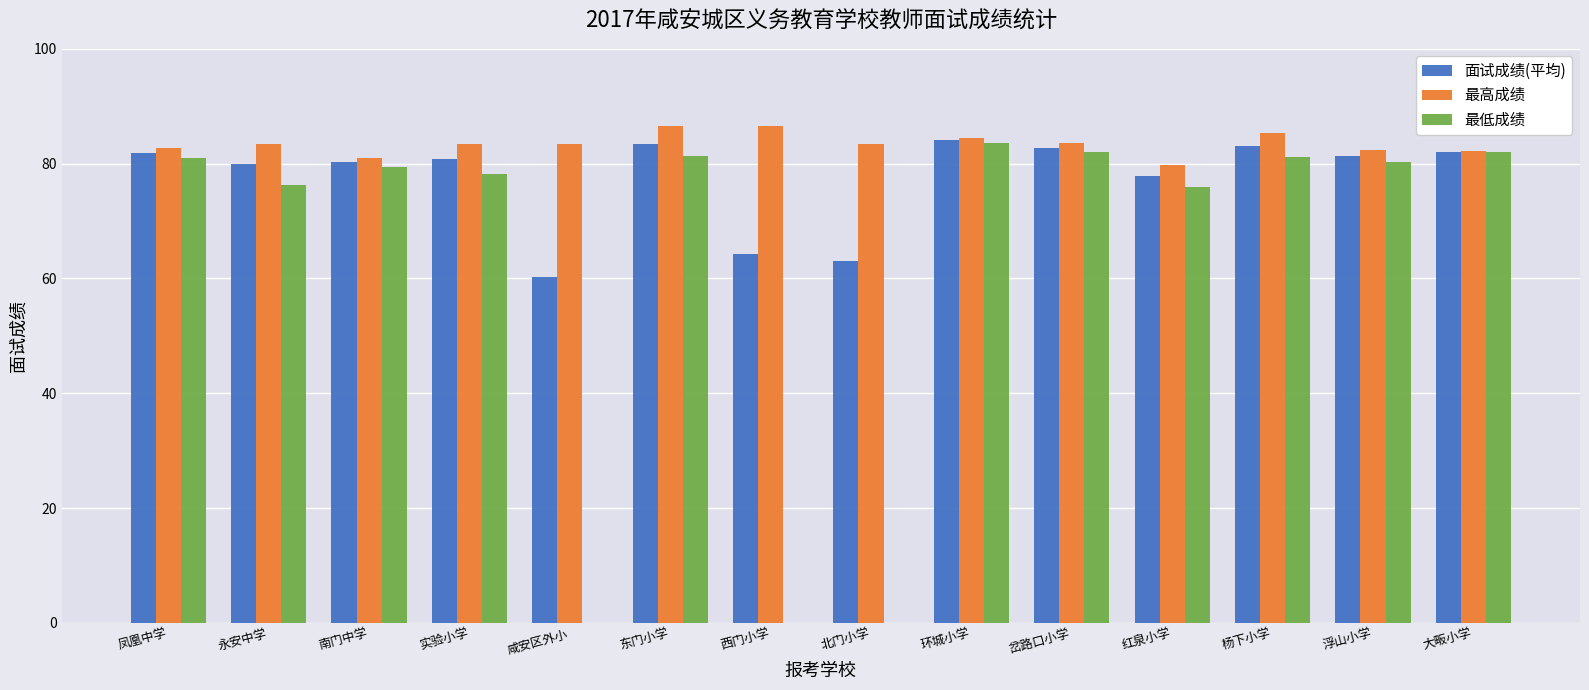

What is the maximum value shown in the chart?

86.6